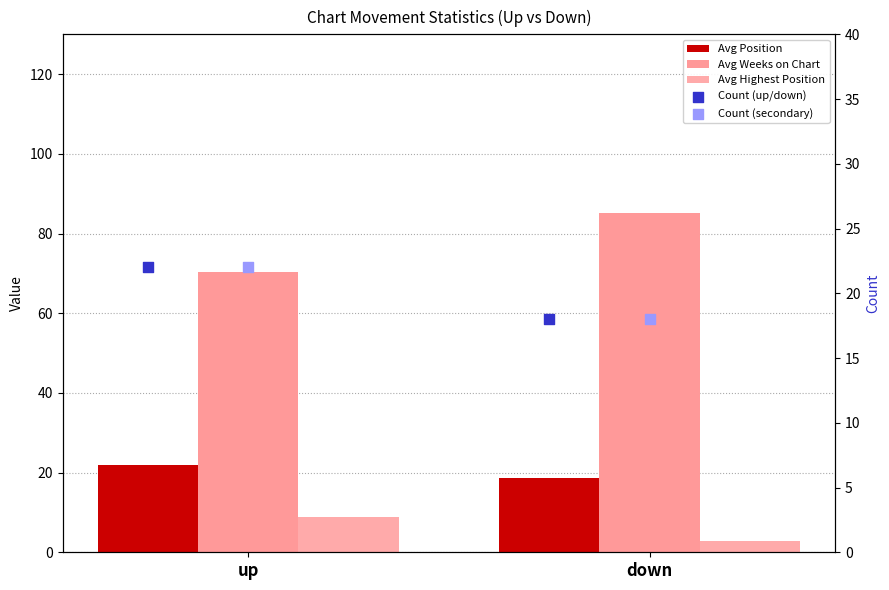

Is the value of Avg Highest Position at up greater than the value of Avg Weeks on Chart at up?

No